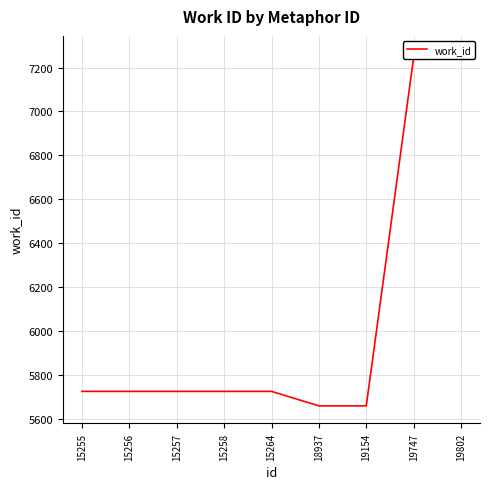

Approximately how many times larger is the value at 15255 compared to 15258?

1.0